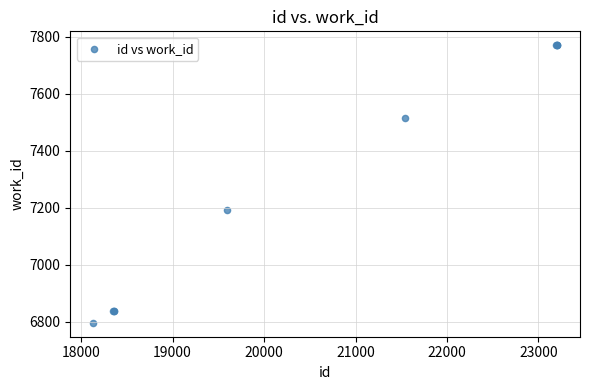

What Y value in the scatter plot is closest to 7283?

7192